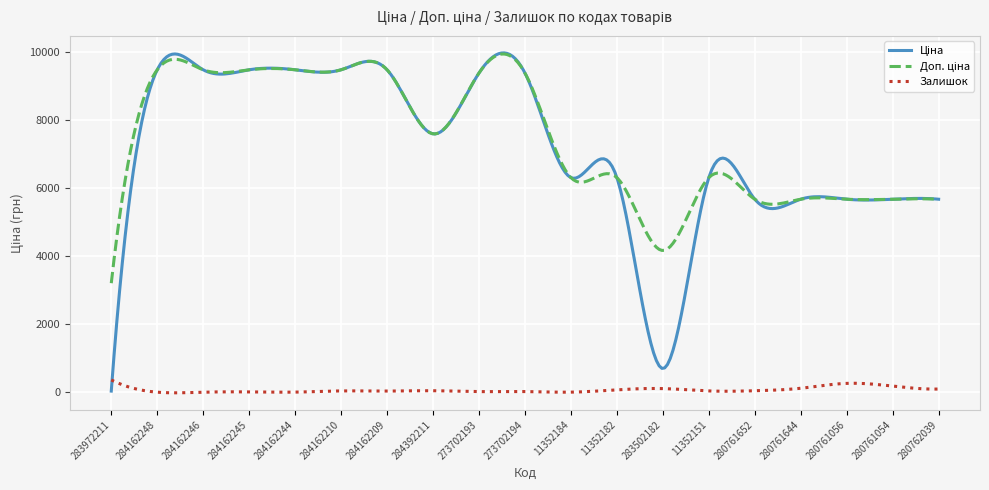

What is the maximum value shown in the chart?

9976.6